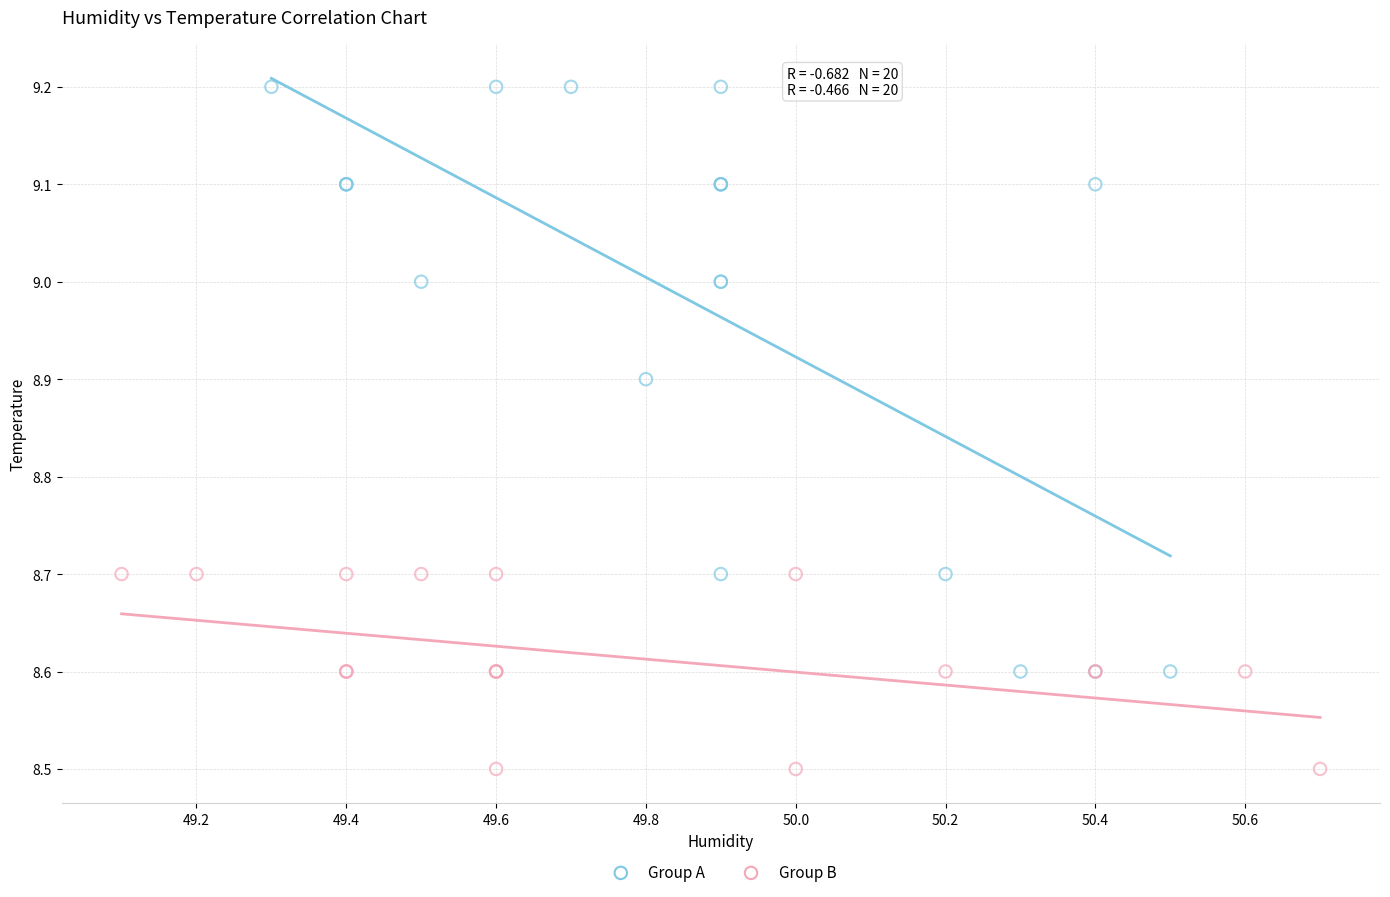

Which series has the widest spread of Y values?

Group A